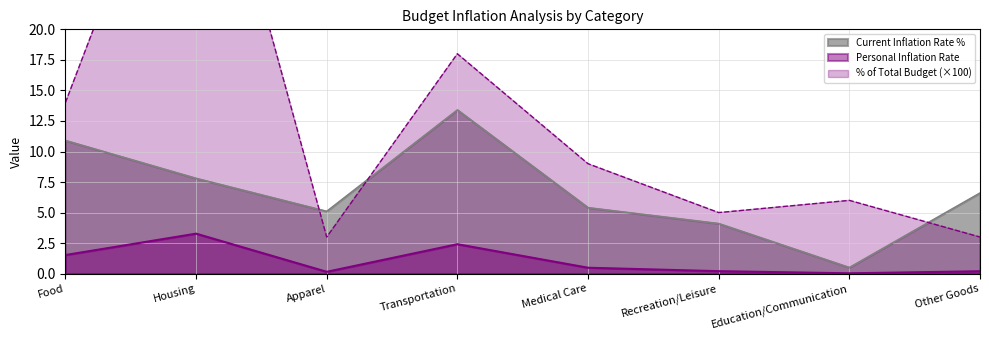

Which has a higher value, Food or Other Goods?

Food